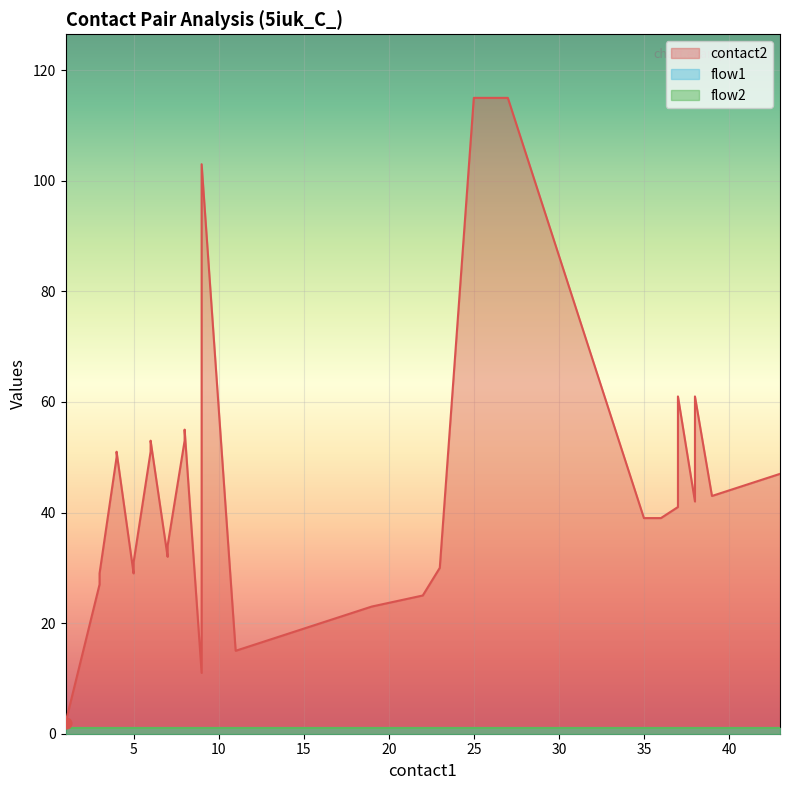

Which series reaches the minimum Y coordinate?

flow1